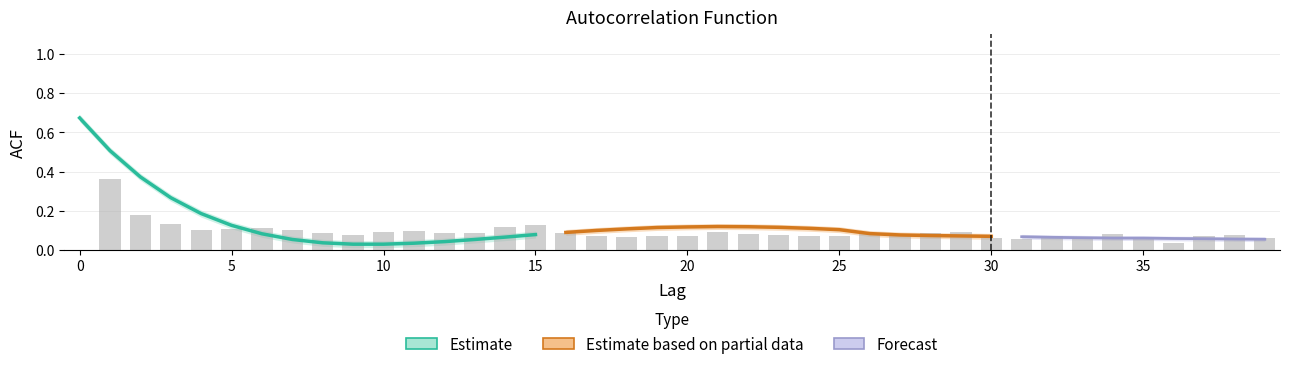

Does the chart contain any negative values?

No